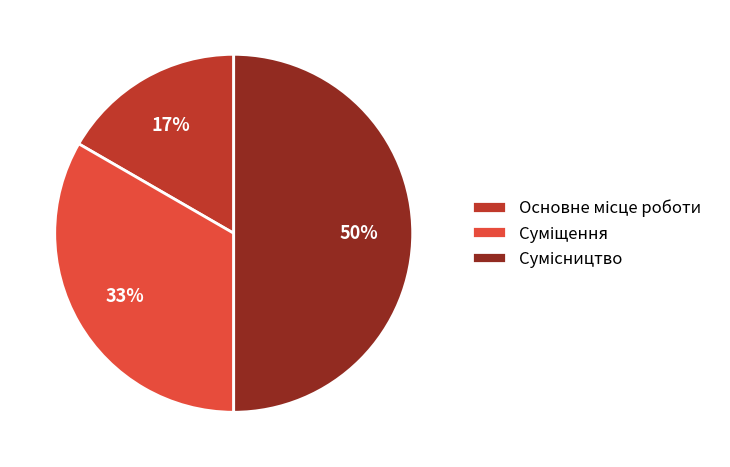

To the nearest percent, what is the difference between the largest and smallest slice percentages?

33%